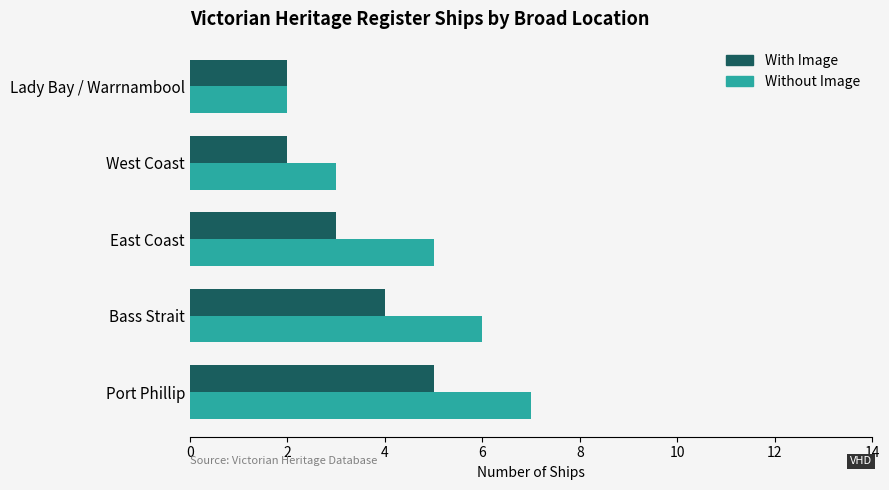

What is the average value of the Without Image series?

5